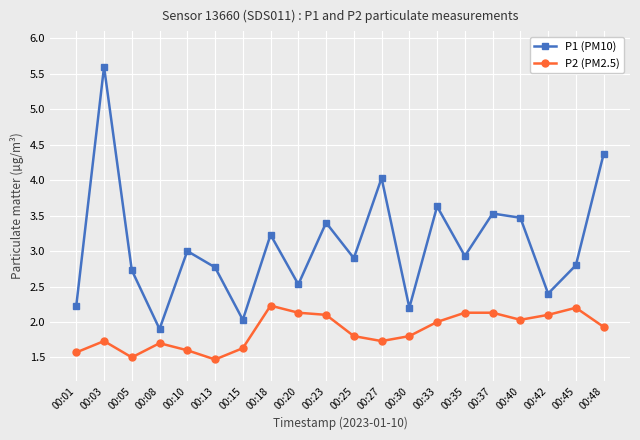

True or false: P1 (PM10) and P2 (PM2.5) cross at least once.

False